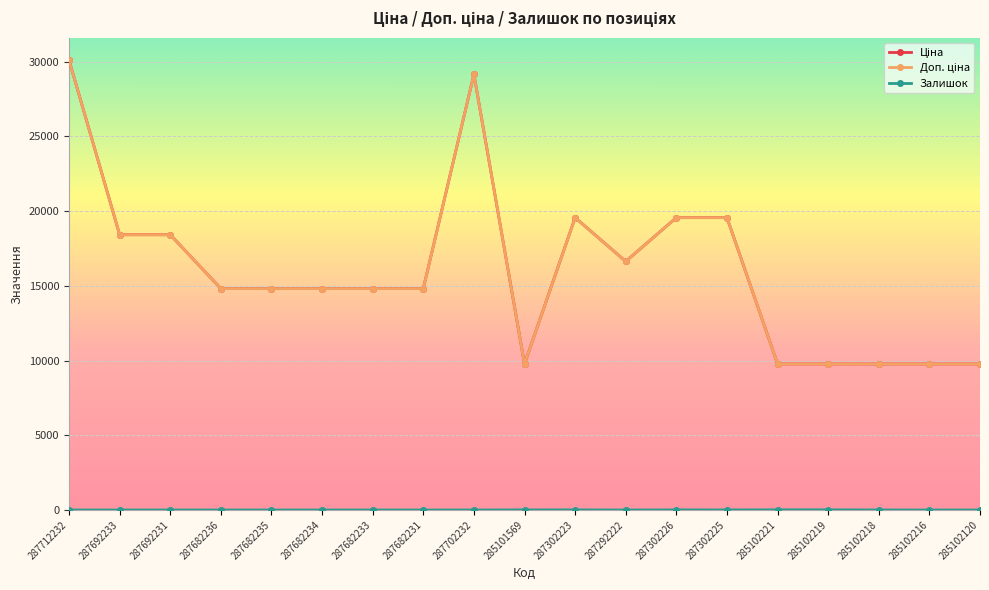

What is the greatest value displayed?

30102.8